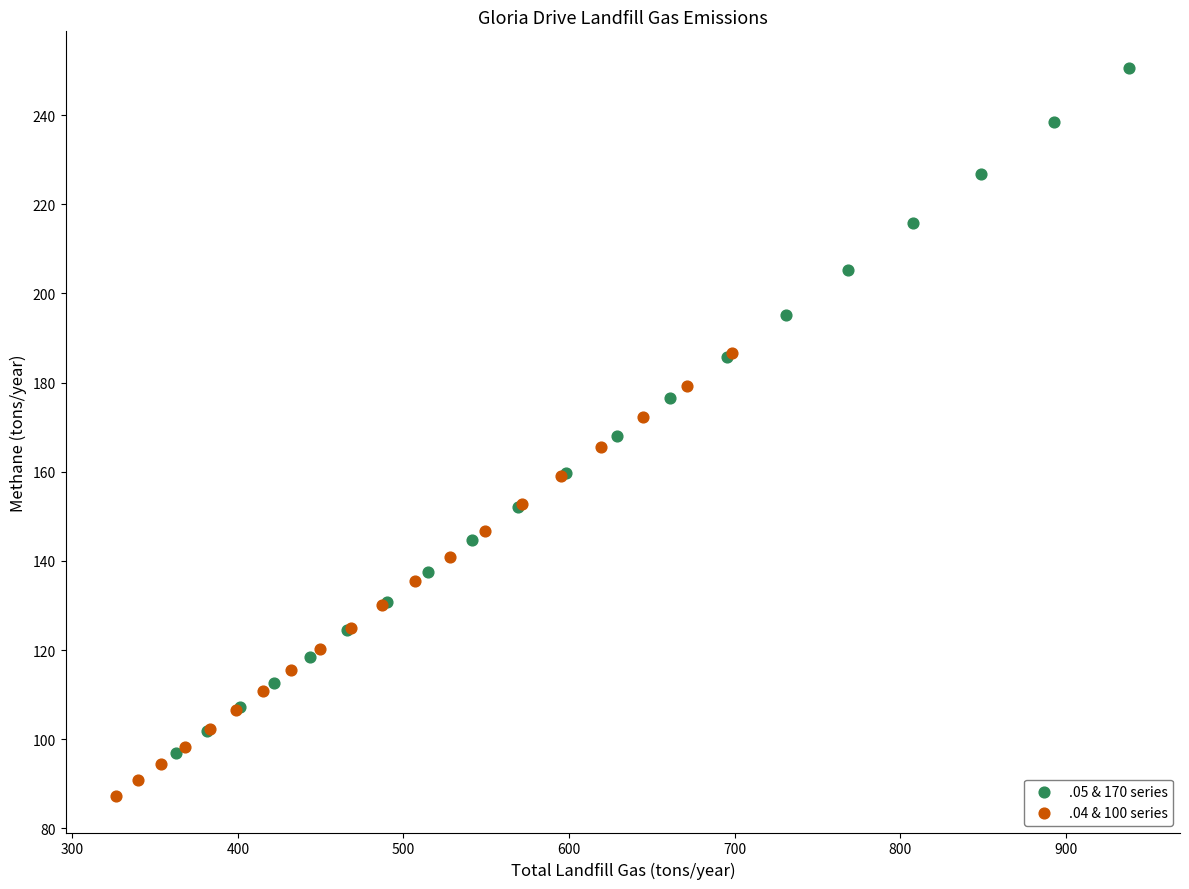

Which series reaches the minimum Y coordinate?

.04 & 100 series